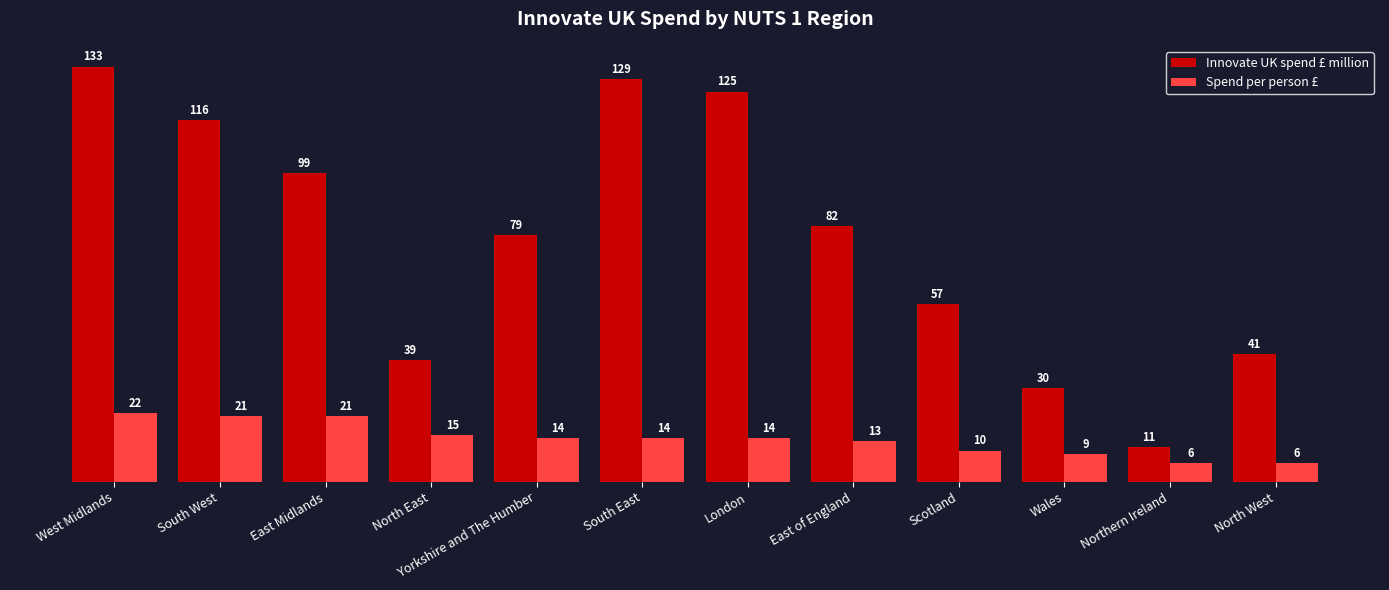

List the series in order of their overall mean, highest first.

Innovate UK spend £ million, Spend per person £